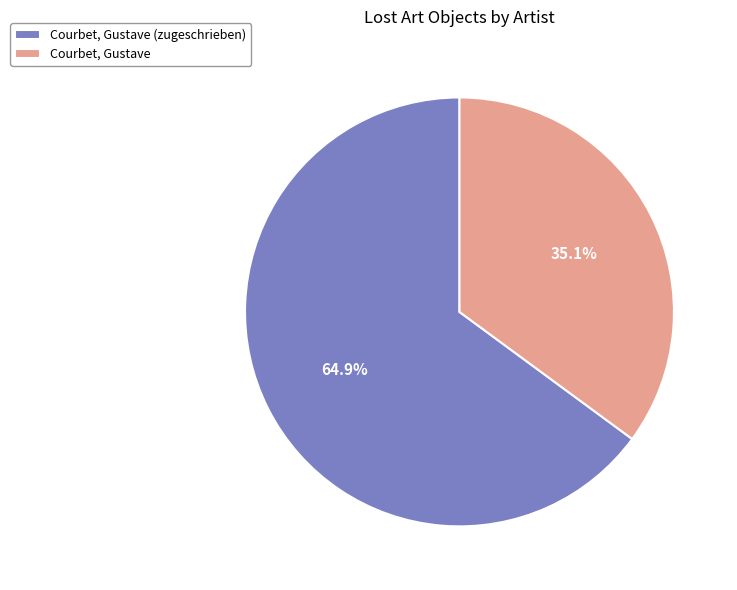

Is Courbet, Gustave the majority of the pie?

No